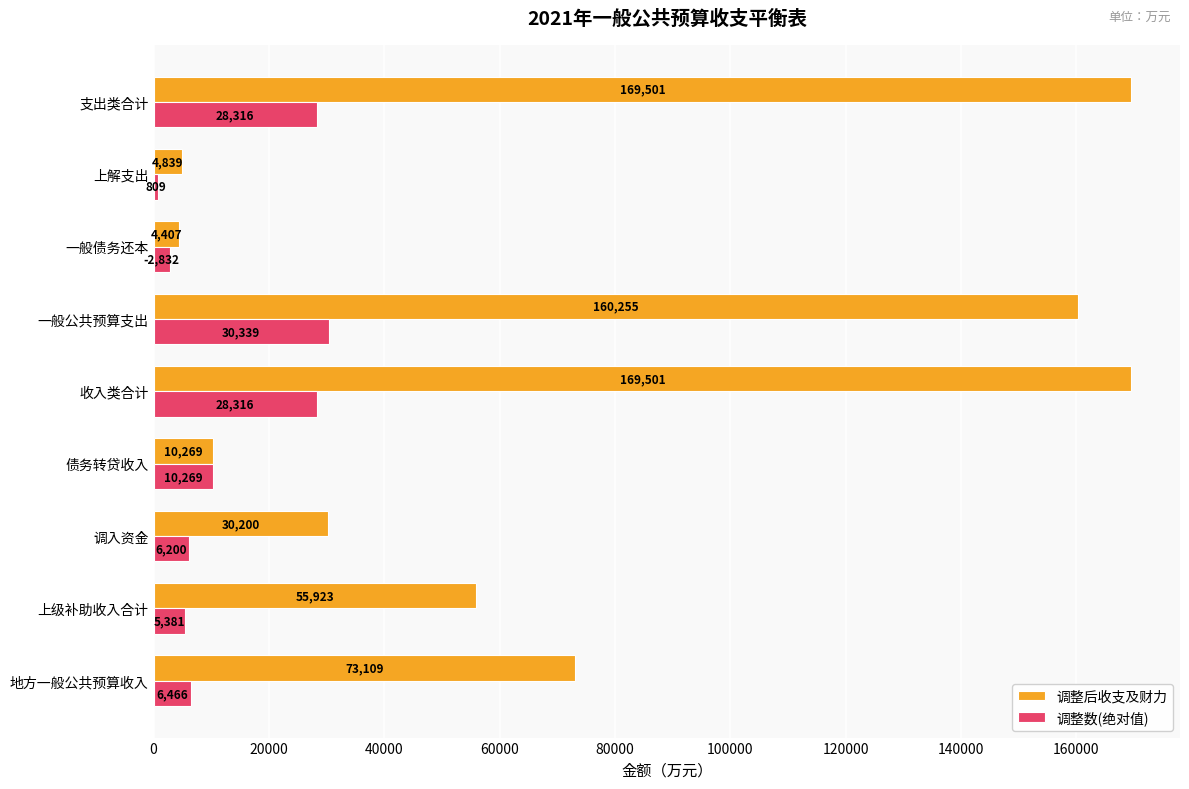

What is the minimum value for 调整后收支及财力?

4407